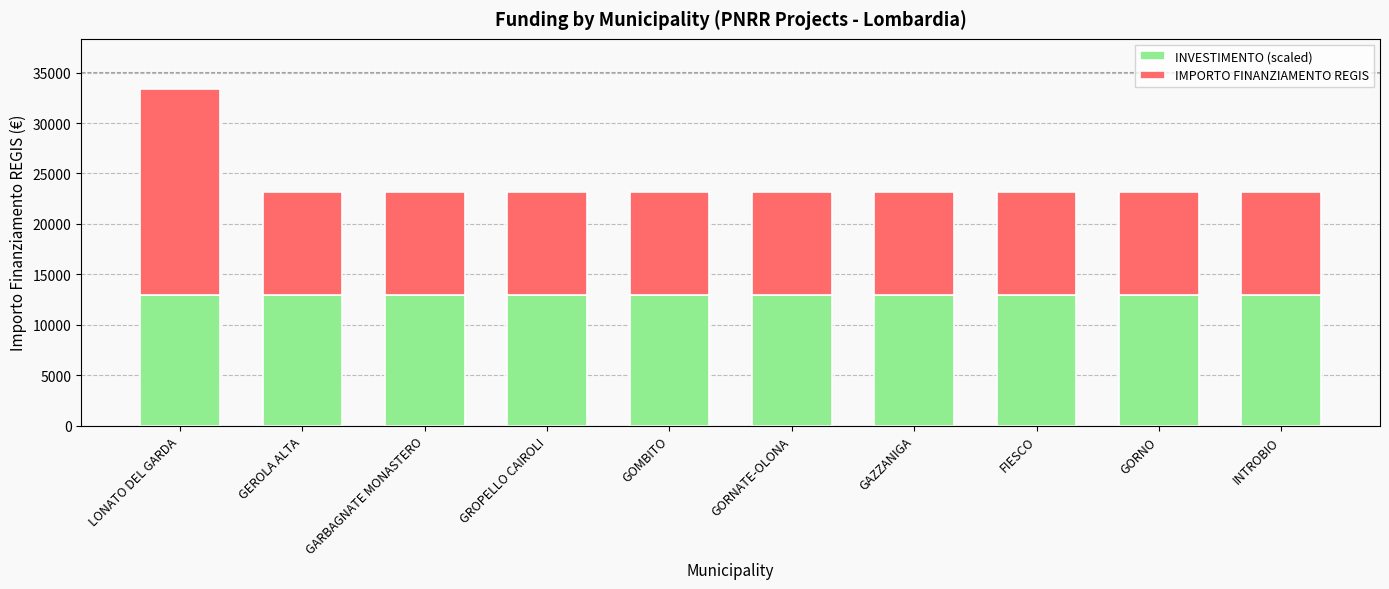

What is the lowest value of the INVESTIMENTO (scaled) series?

13000